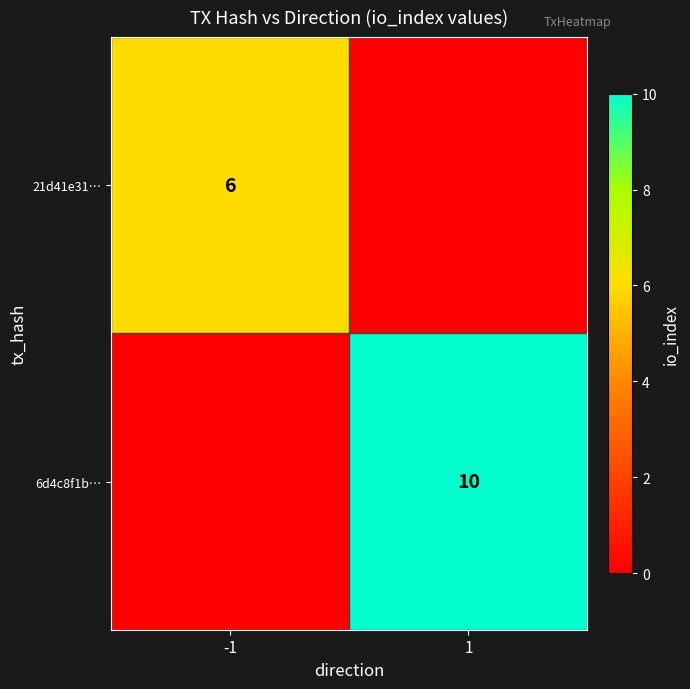

The 6d4c8f1b… series shows 10 at 1. True or false?

True